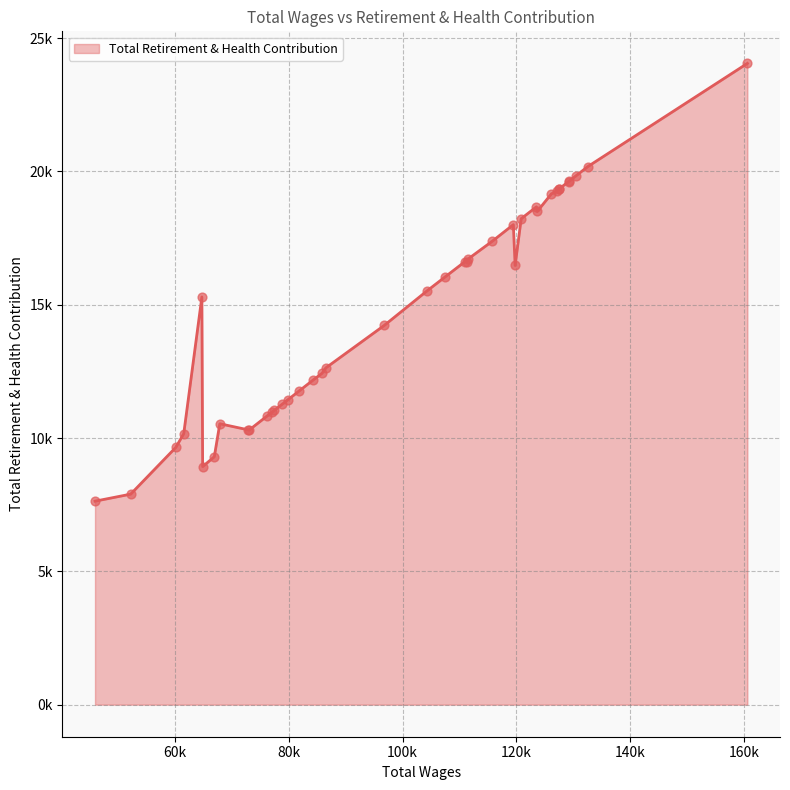

What is the change in value from 132549 to 84327?

-7994